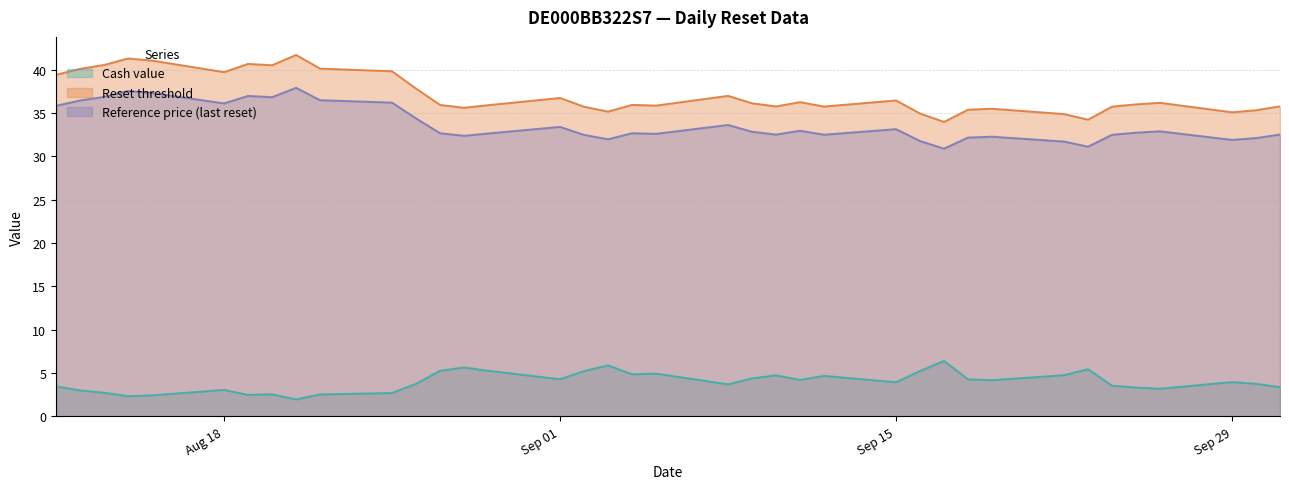

Which category has the lowest value in the Cash value series?

2025-08-21